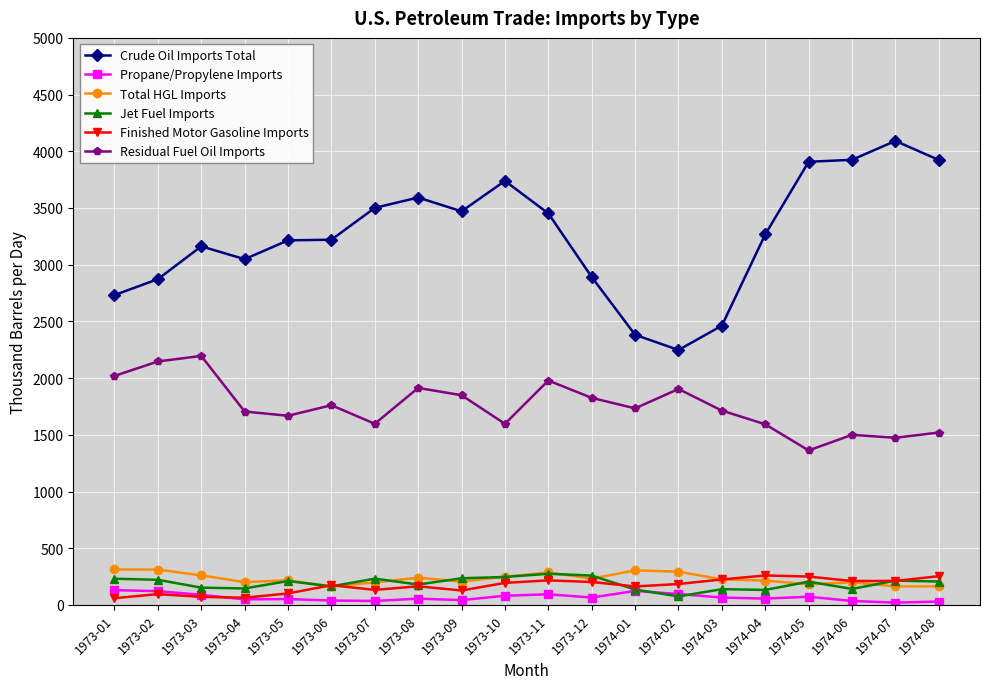

Is the value of Total HGL Imports at 1973-01 greater than the value of Residual Fuel Oil Imports at 1973-06?

No